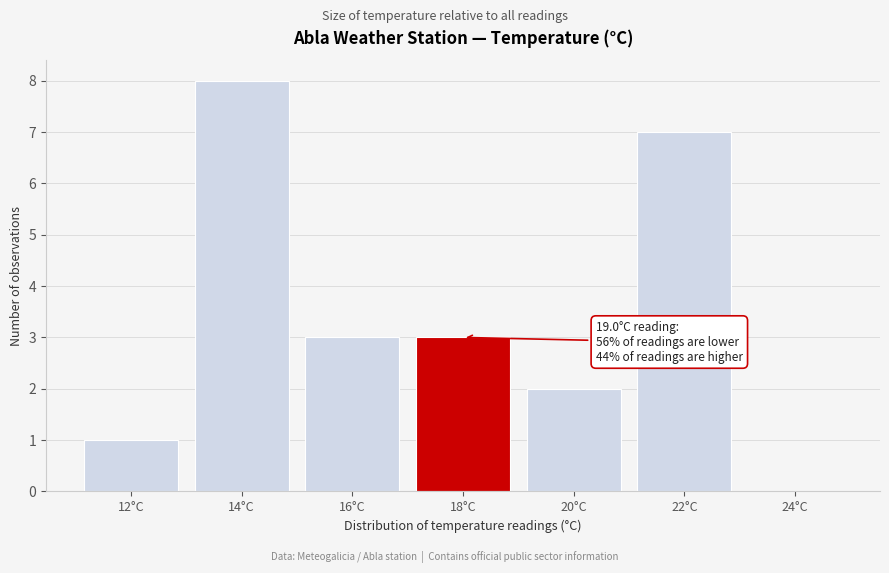

Reading left to right, transcribe all the data shown in this chart.

12°C=1	14°C=8	16°C=3	18°C=3	20°C=2	22°C=7	24°C=0